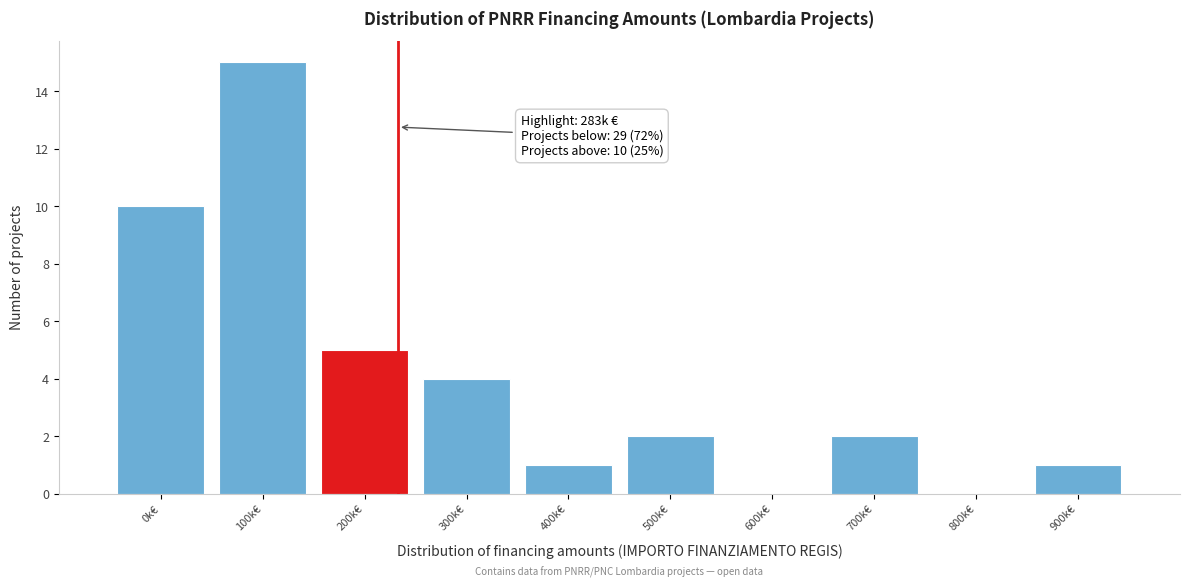

Reading left to right, what are all the values shown in this chart?

0k€=10	100k€=15	200k€=5	300k€=4	400k€=1	500k€=2	600k€=0	700k€=2	800k€=0	900k€=1